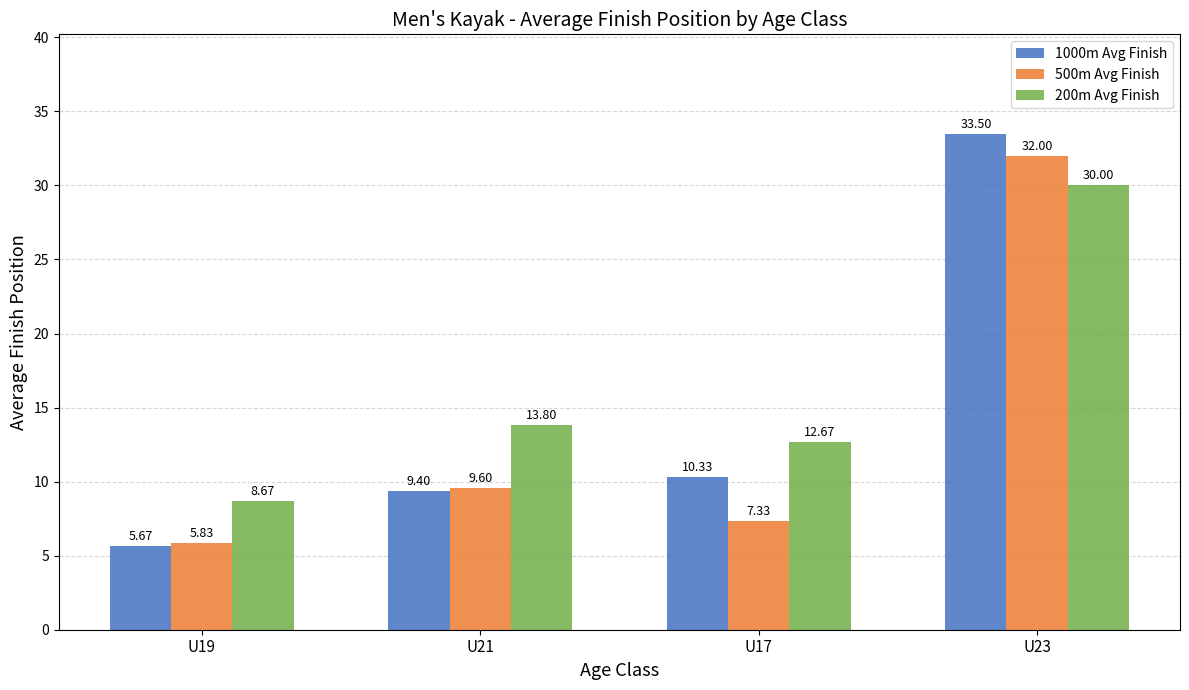

Which series has the largest total across all categories?

200m Avg Finish